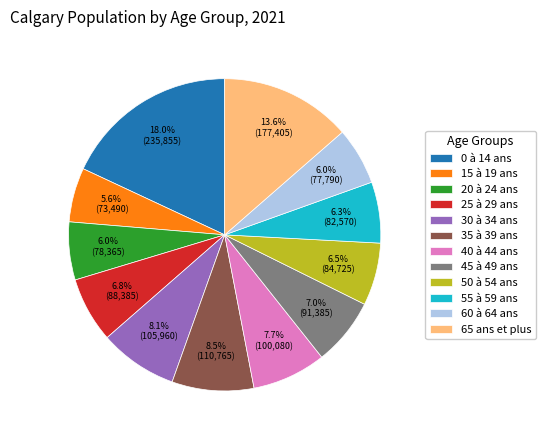

Which category has the biggest portion of the pie?

0 à 14 ans